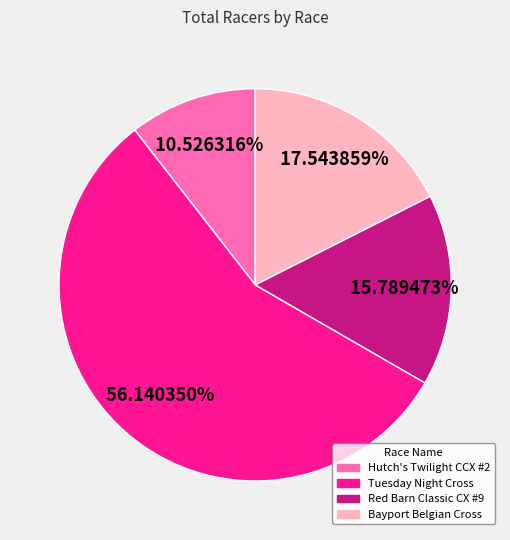

Is there any slice that represents more than half of the pie?

Yes